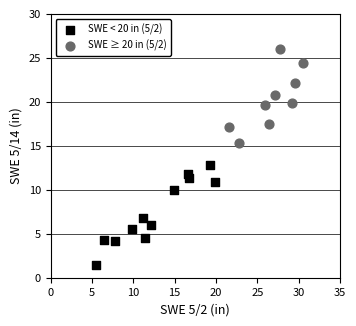

Which series has the widest spread of Y values?

SWE < 20 in (5/2)